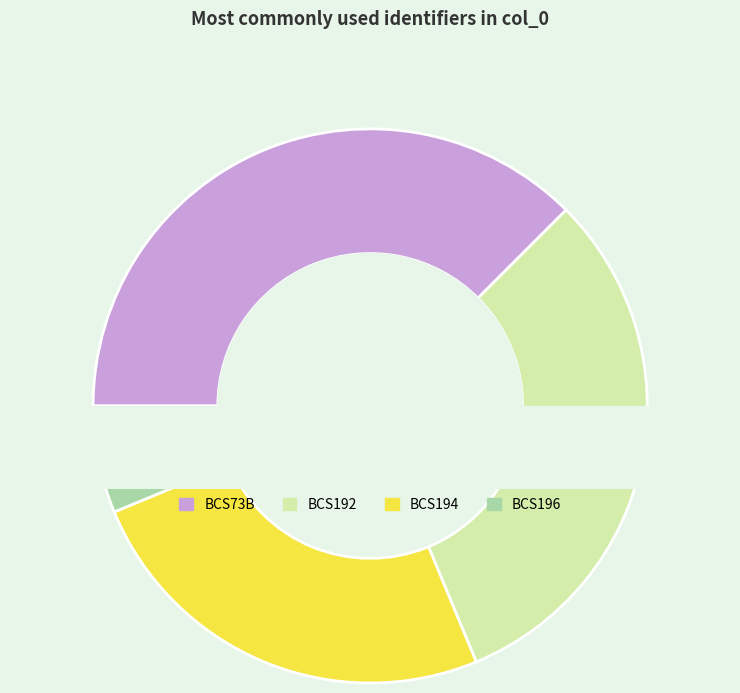

To the nearest percent, what is the difference between the largest and smallest slice percentages?

31%